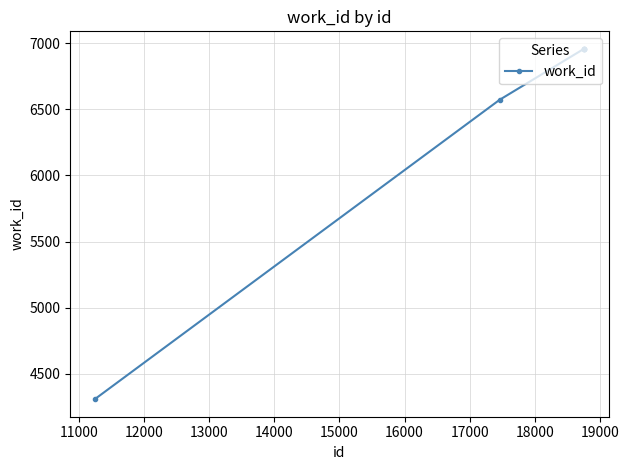

Count the number of categories in the chart.

7